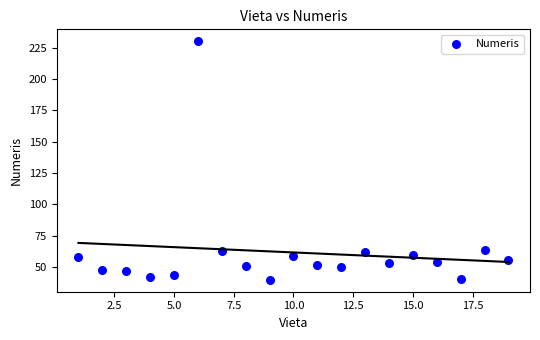

What is the range of X values (max minus min)?

18